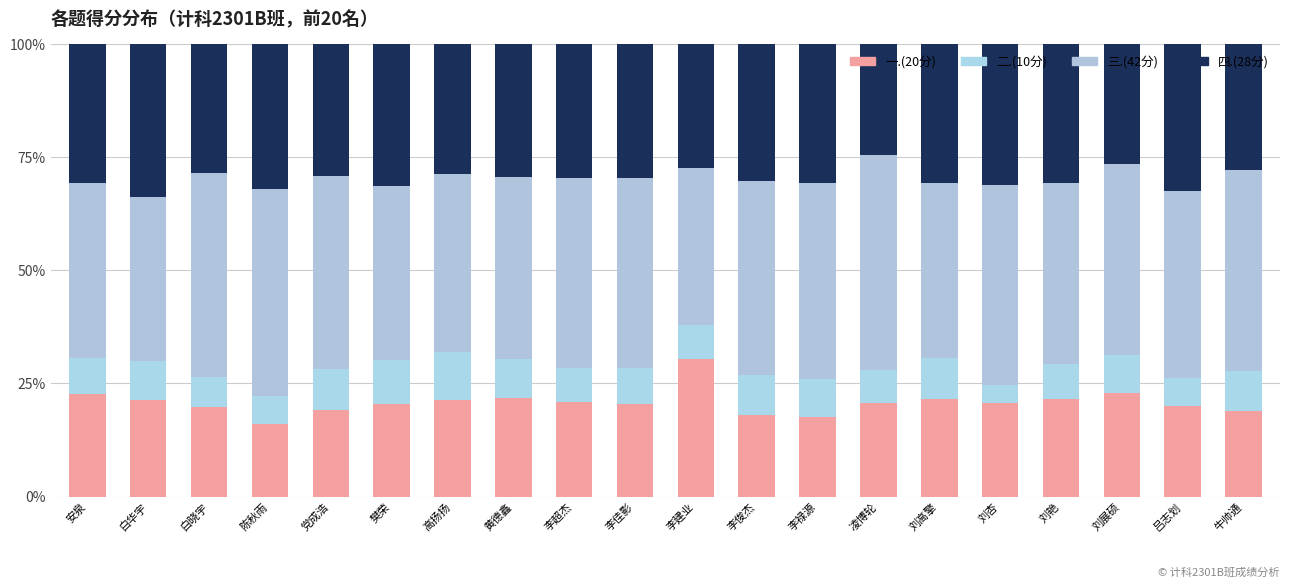

How many bars are there in total?

20